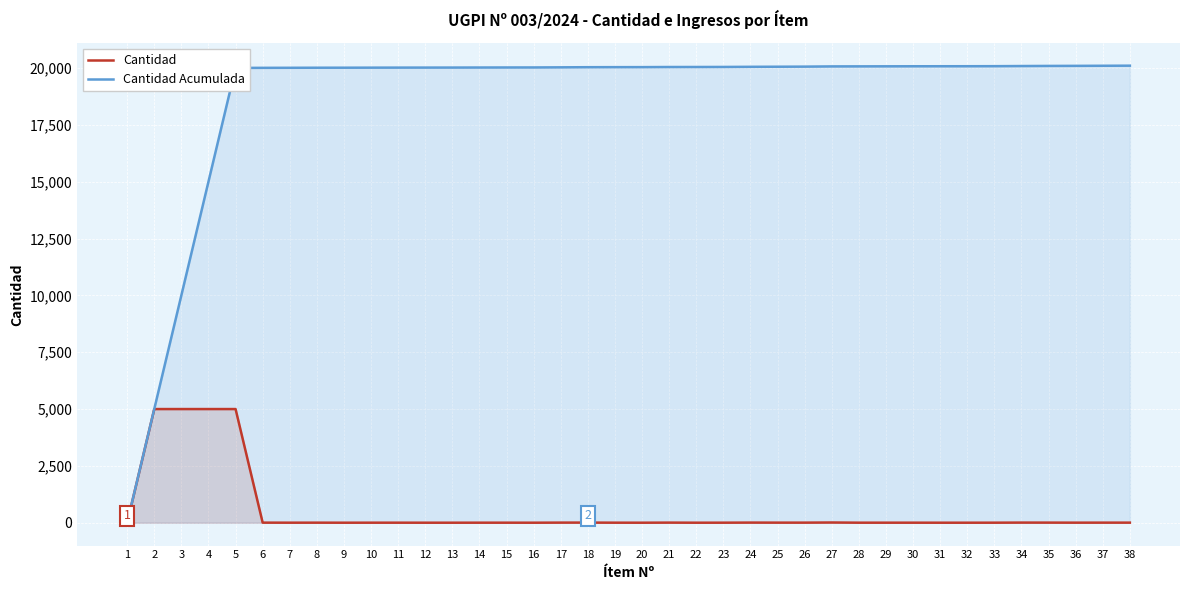

True or false: Cantidad Acumulada has a value of 20037 at 18.

True